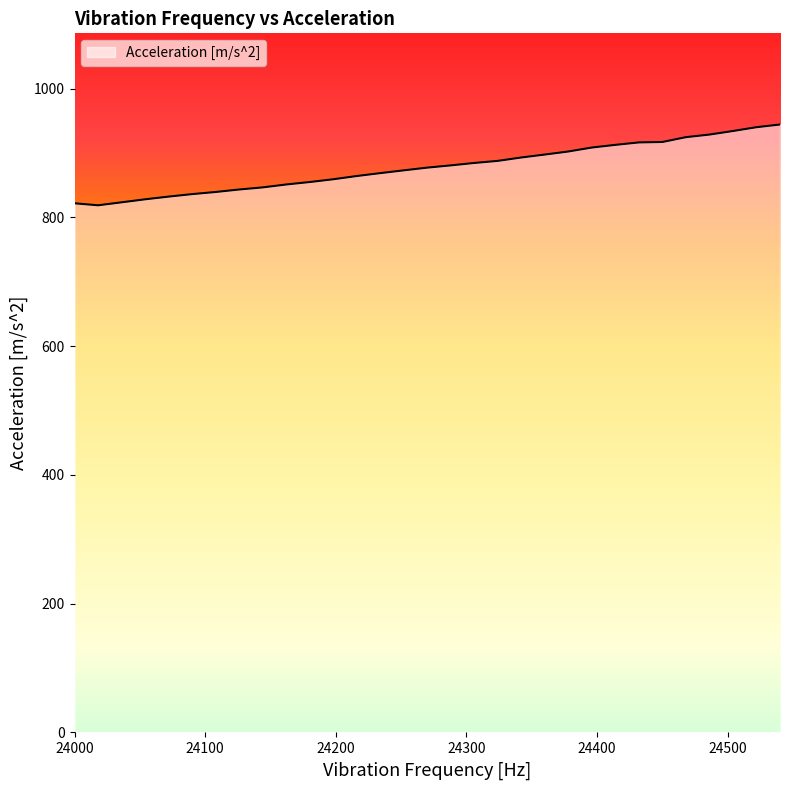

What is the smallest value displayed?

818.9